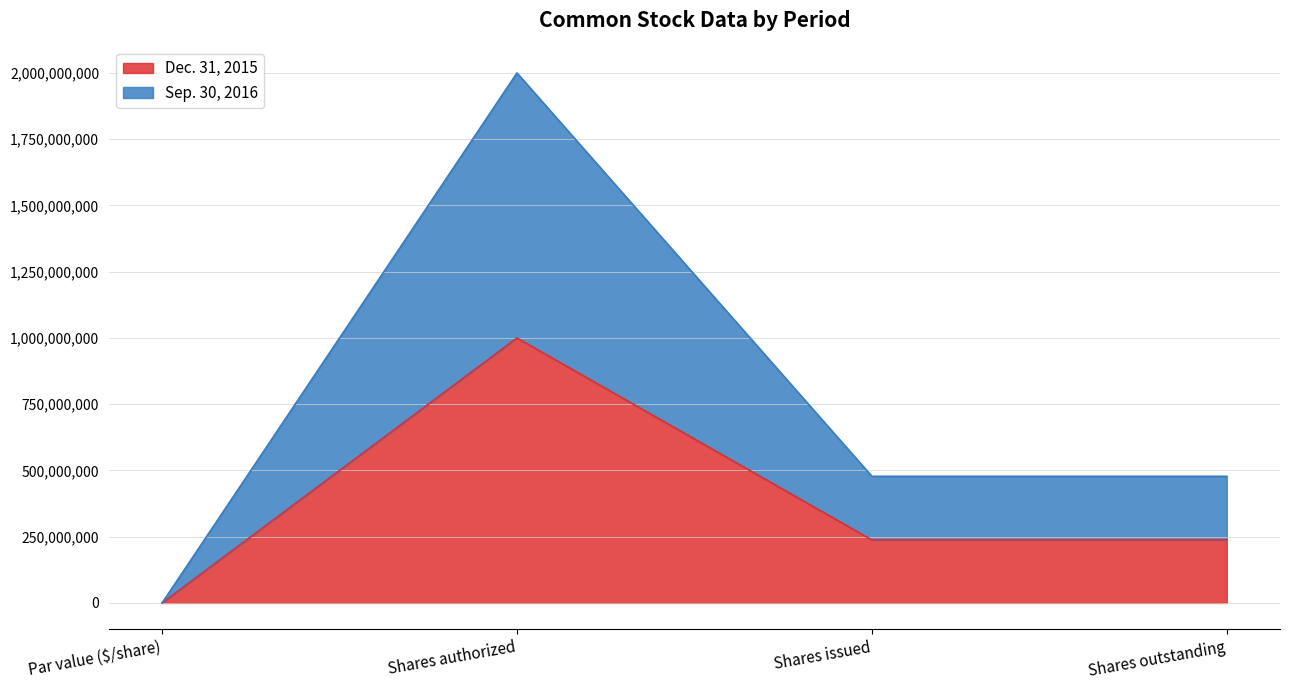

Count the number of categories in the chart.

4